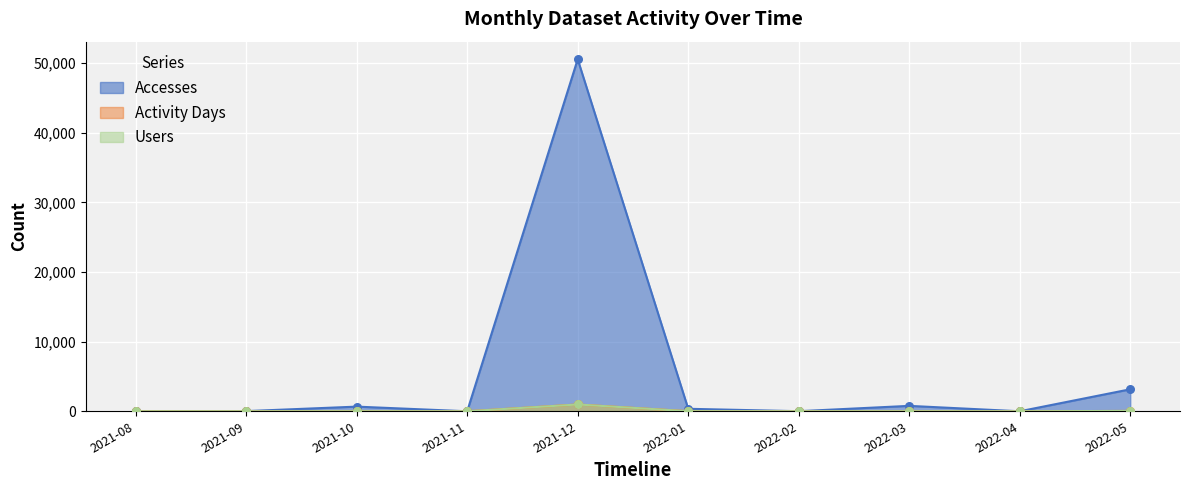

At how many categories does at least one series exceed 20905?

1